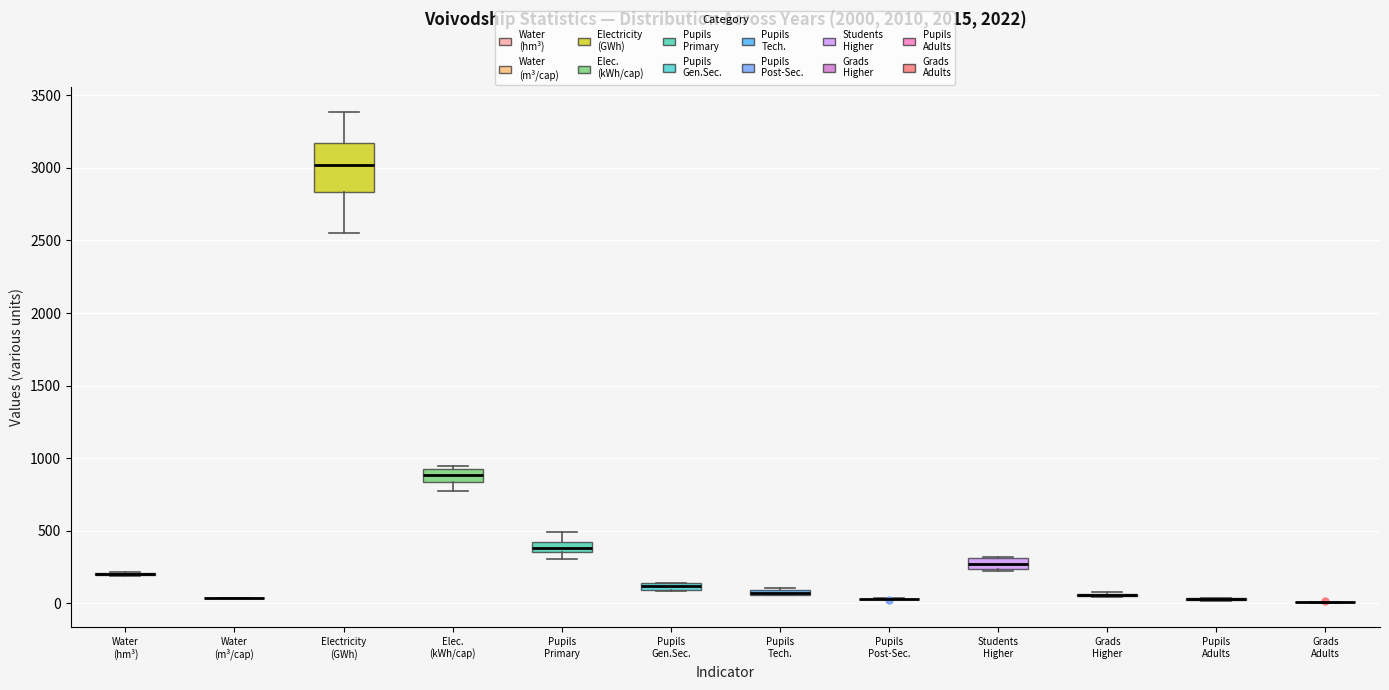

Comparing the boxes themselves (not the whiskers), which one is the tallest?

Electricity (GWh)